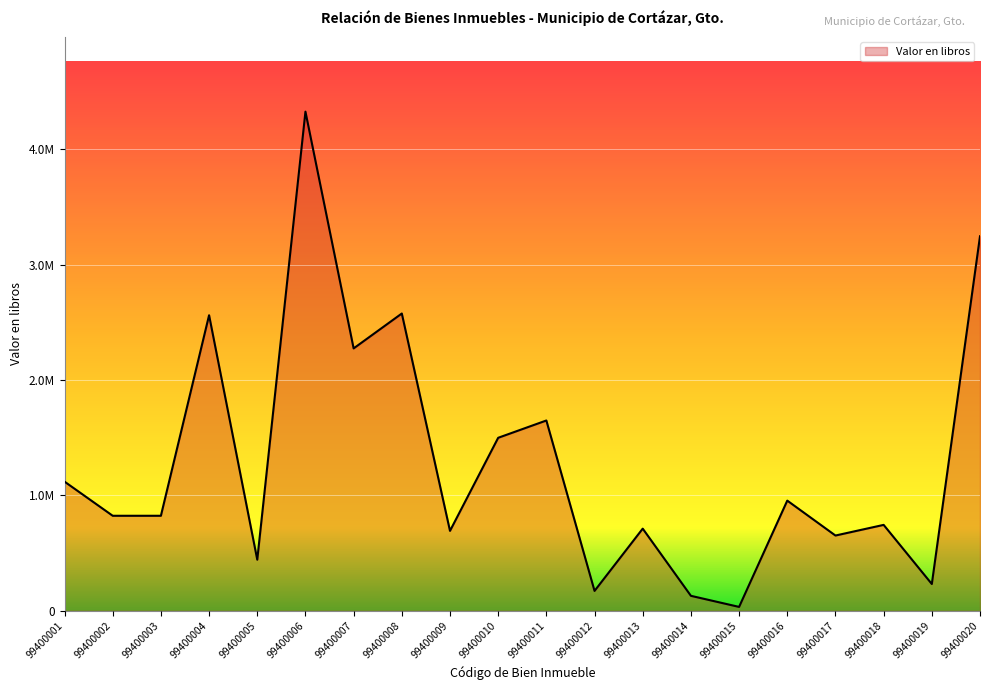

Is this an area chart (filled region under the line)?

Yes